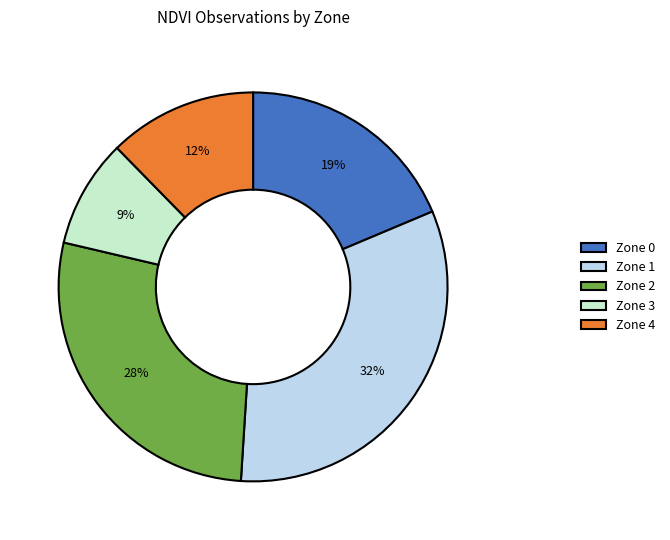

Do Zone 3 and Zone 4 together represent more than half of the pie?

No